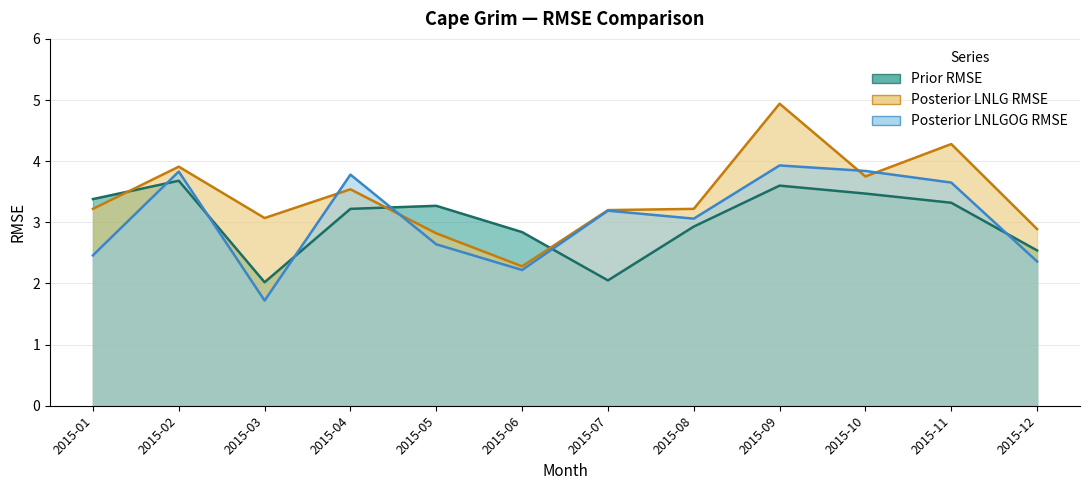

How many values in the Posterior LNLG RMSE series exceed 3?

9